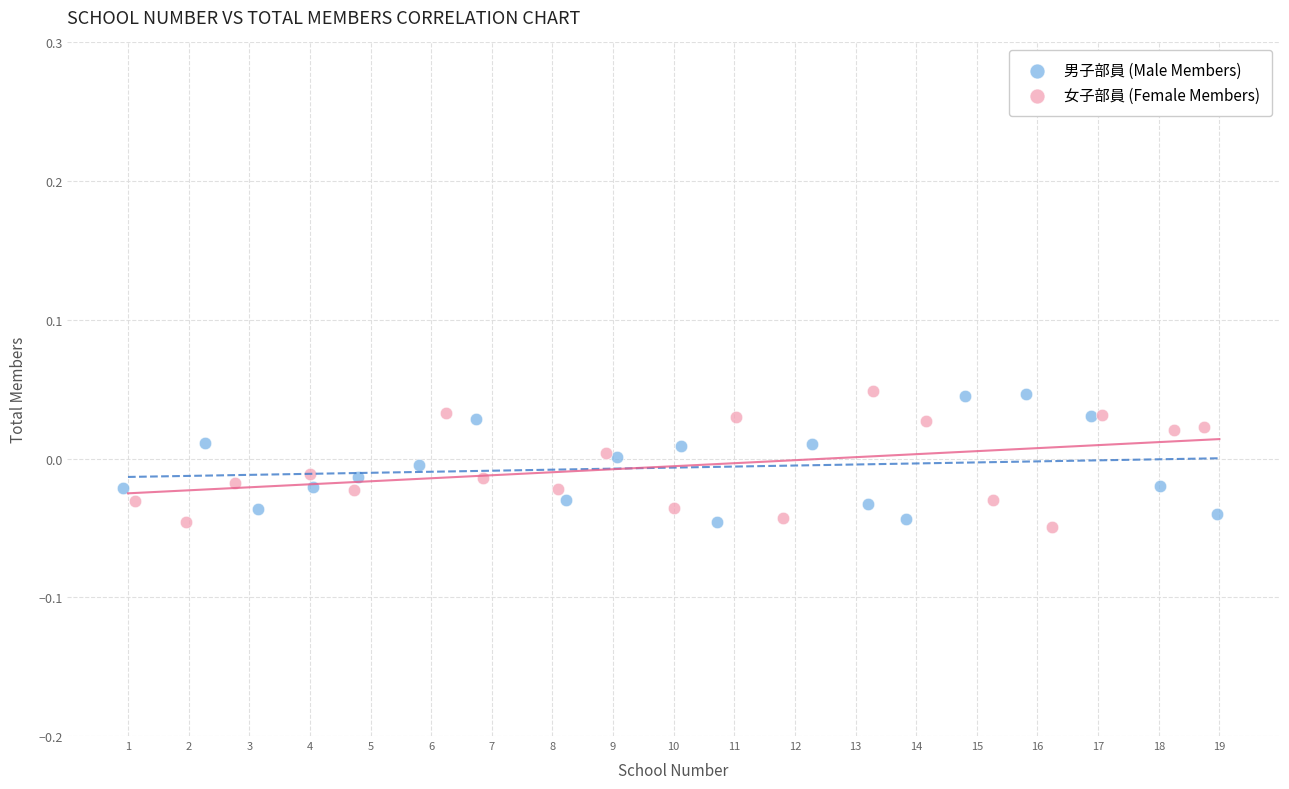

What are all the series names shown in the legend?

男子部員 (Male Members), 女子部員 (Female Members)